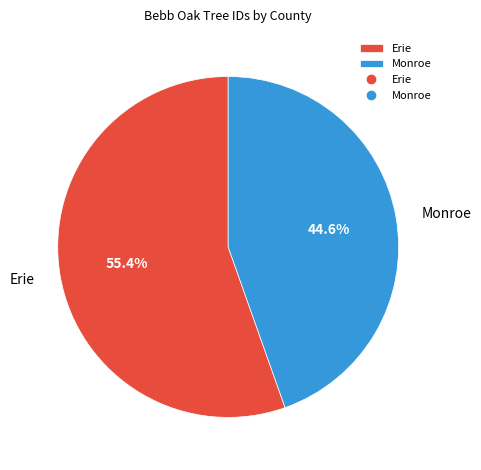

Is Monroe the majority of the pie?

No